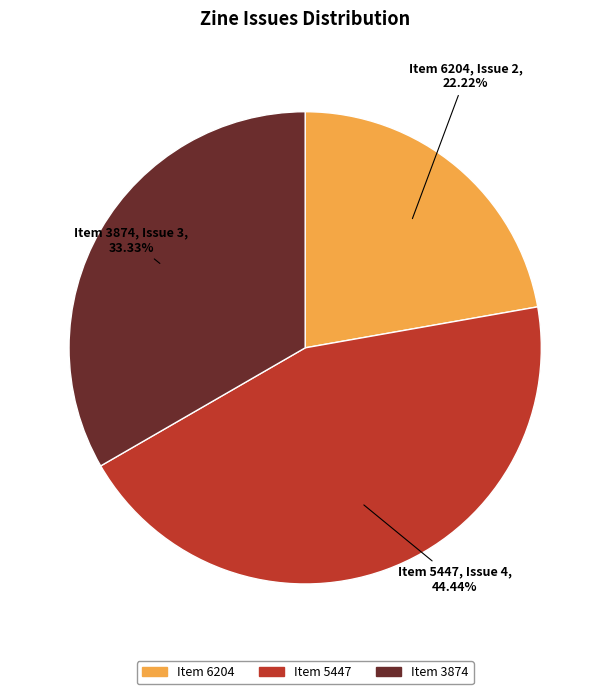

Is there any slice that represents more than half of the pie?

No